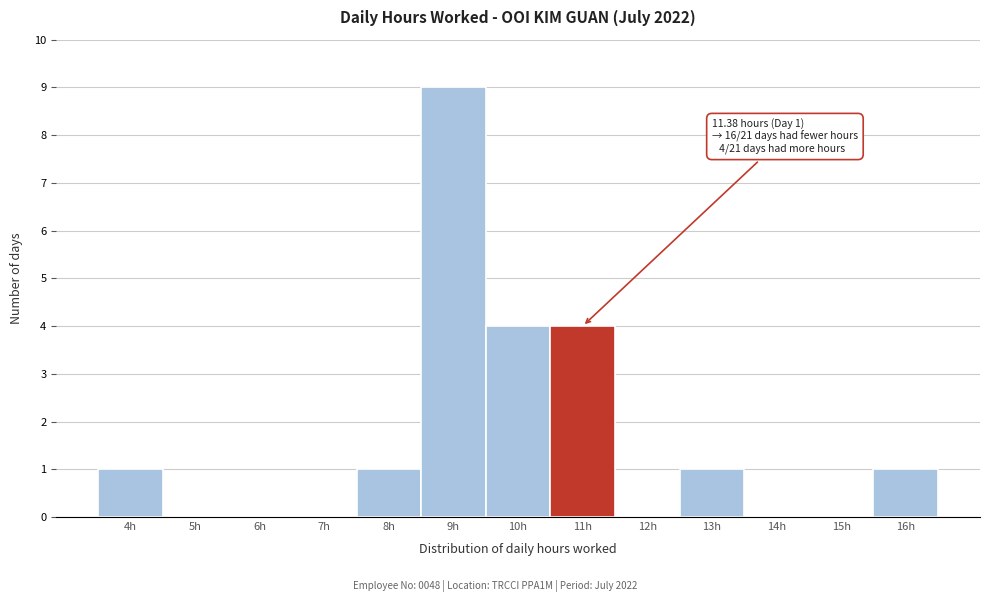

Reading left to right, extract all data points from this chart.

4h=1	5h=0	6h=0	7h=0	8h=1	9h=9	10h=4	11h=4	12h=0	13h=1	14h=0	15h=0	16h=1